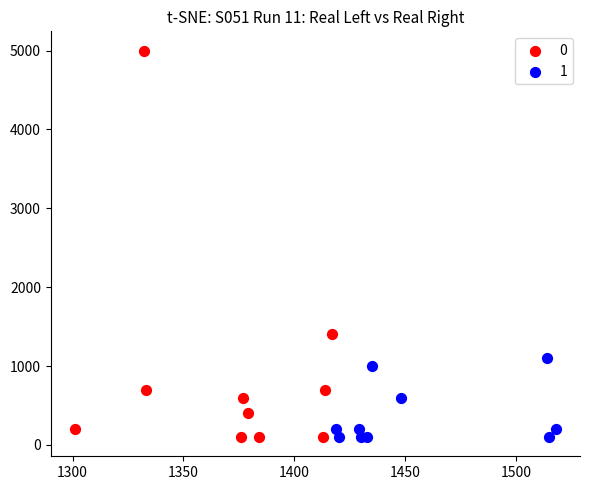

What are all the series names shown in the legend?

0, 1